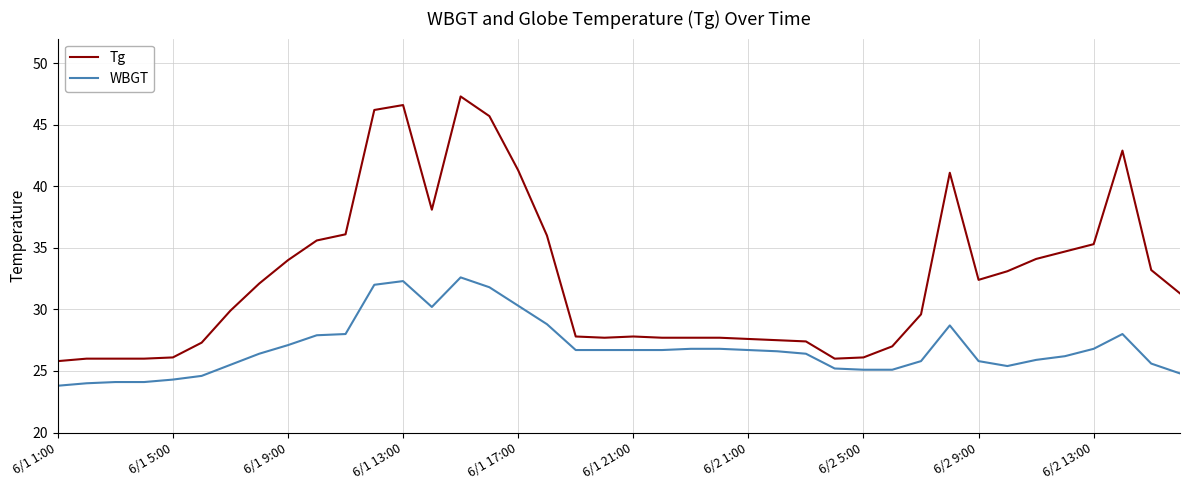

Which series has the largest total across all categories?

Tg